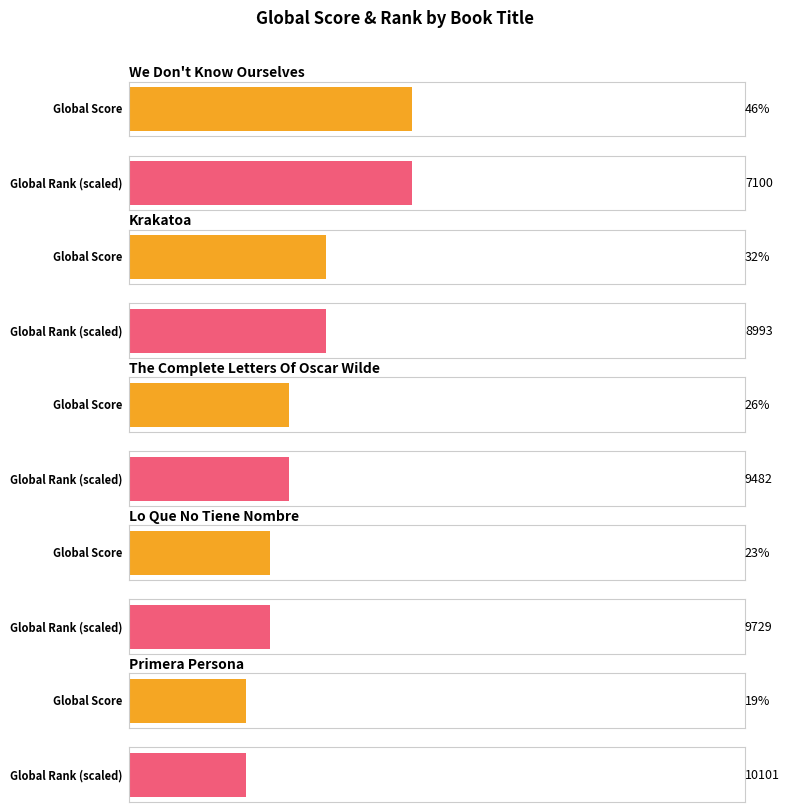

What is the greatest value displayed?

10101